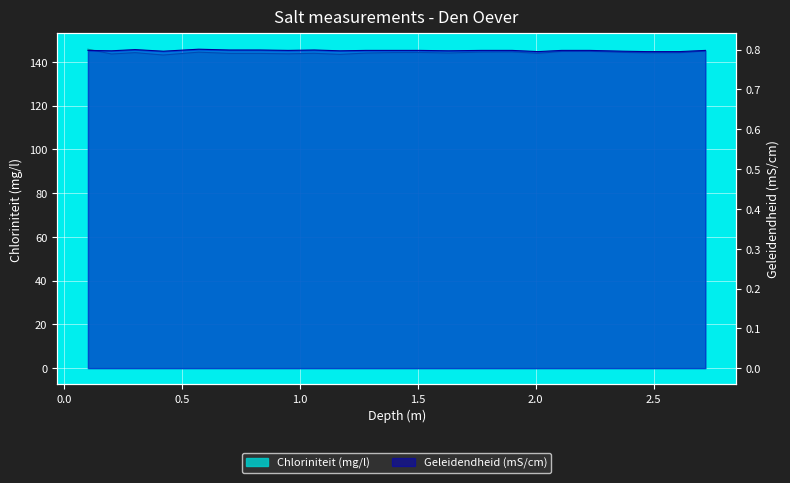

Does the chart display data point markers on the line(s)?

No